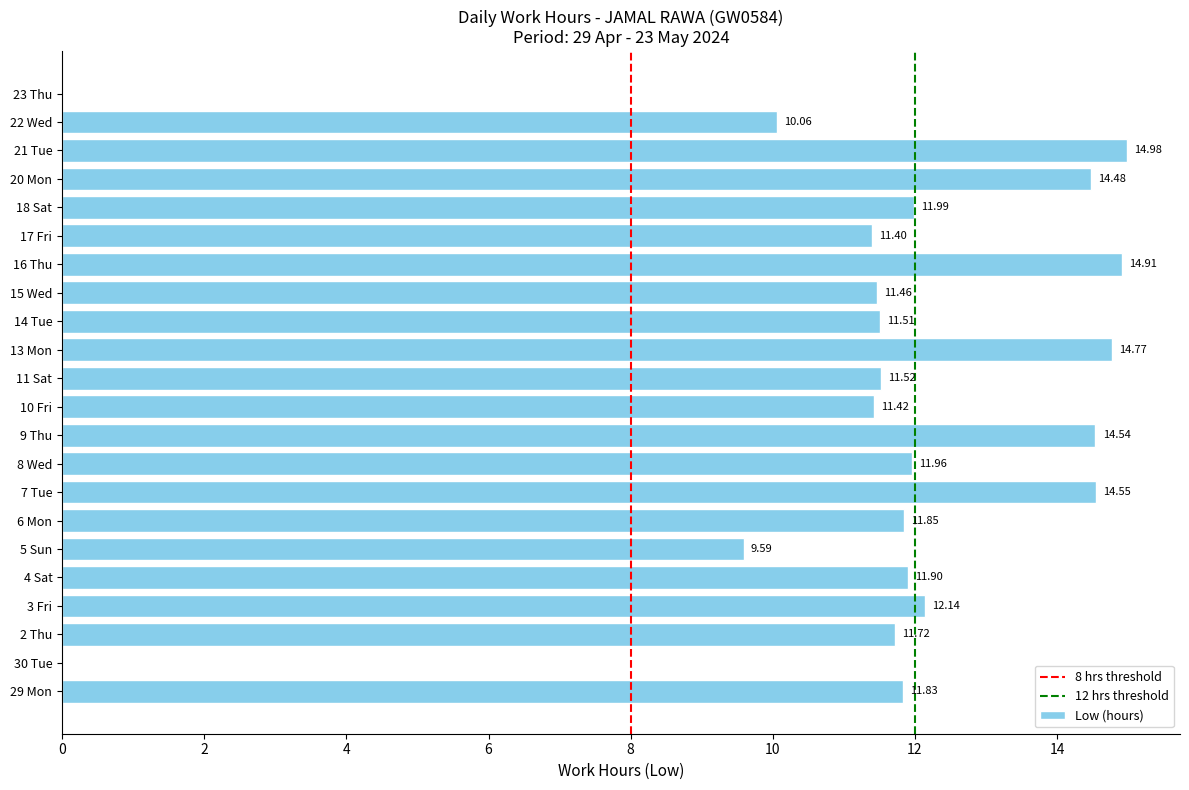

What is the sum of the values at 30 Tue and 7 Tue?

14.6